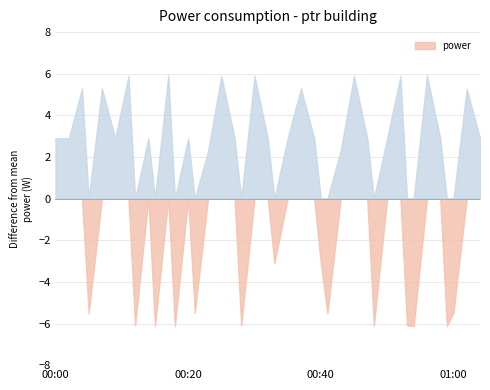

What position from the left is 2022-11-22T00:18:00?

12